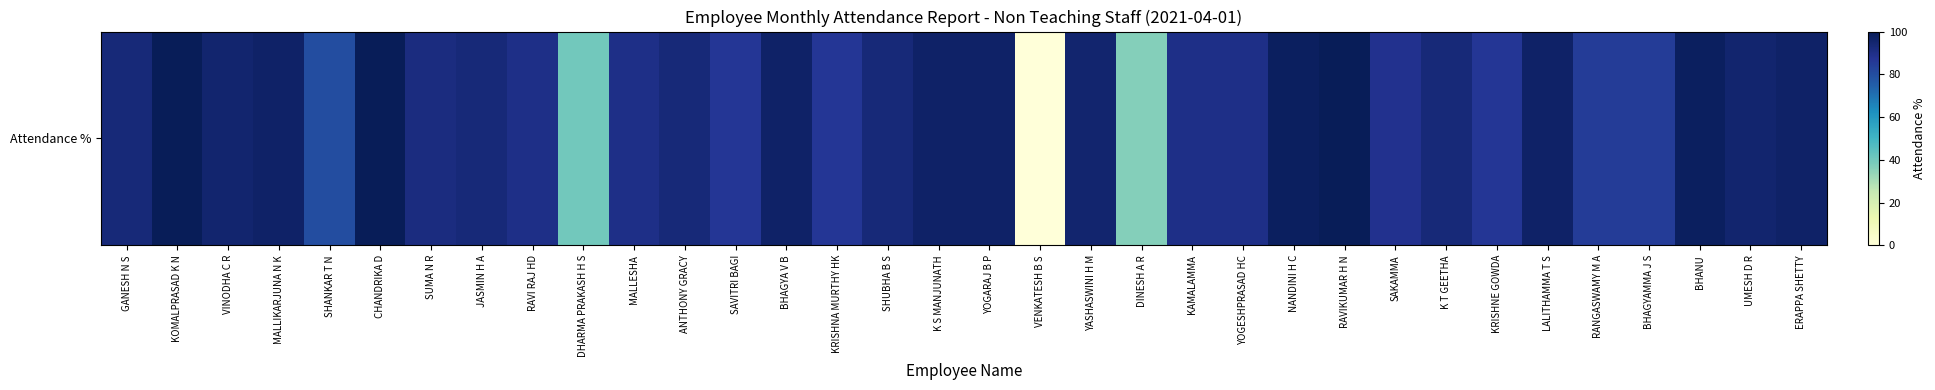

The chart shows a value of 169.7 at ERAPPA SHETTY. True or false?

False